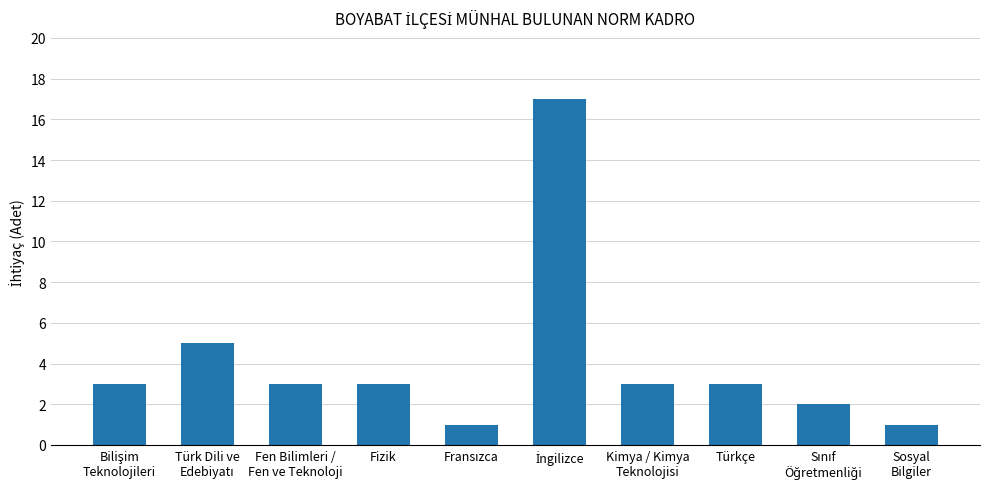

How many categories are shown in the chart?

10